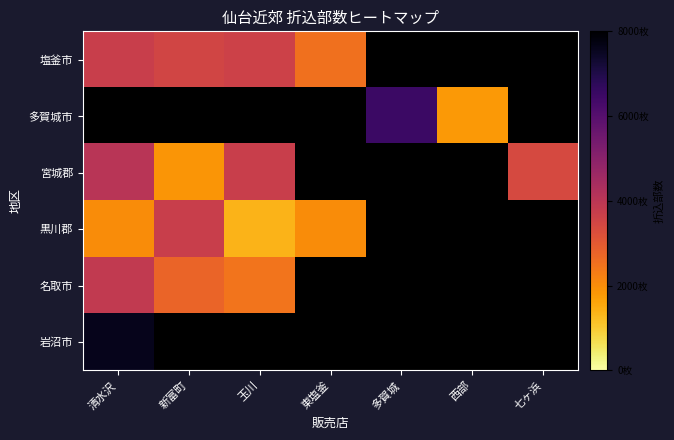

At how many categories does at least one series exceed 3255?

5